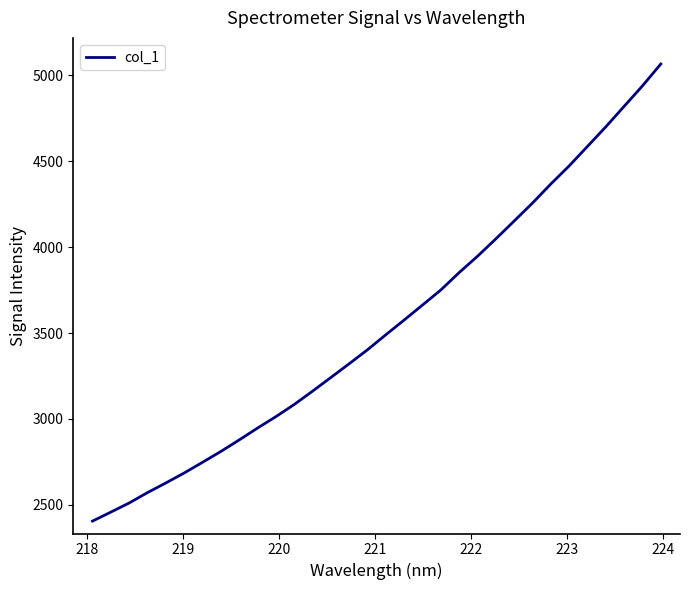

What is the difference between the maximum and minimum values?

2660.3